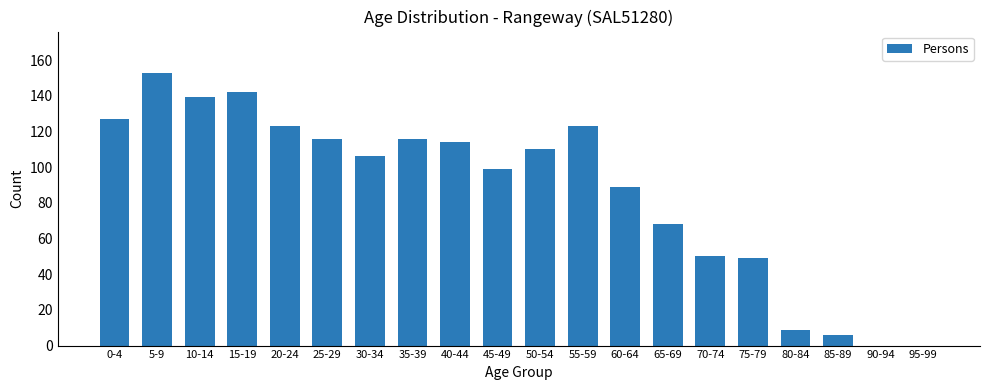

Reading left to right, extract all data points from this chart.

127	153	139	142	123	116	106	116	114	99	110	123	89	68	50	49	9	6	0	0